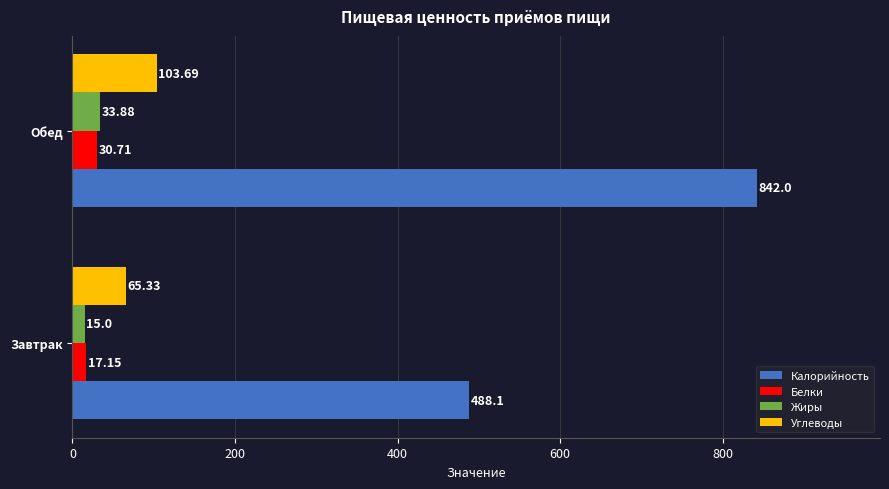

What is the sum of all Жиры values?

48.9